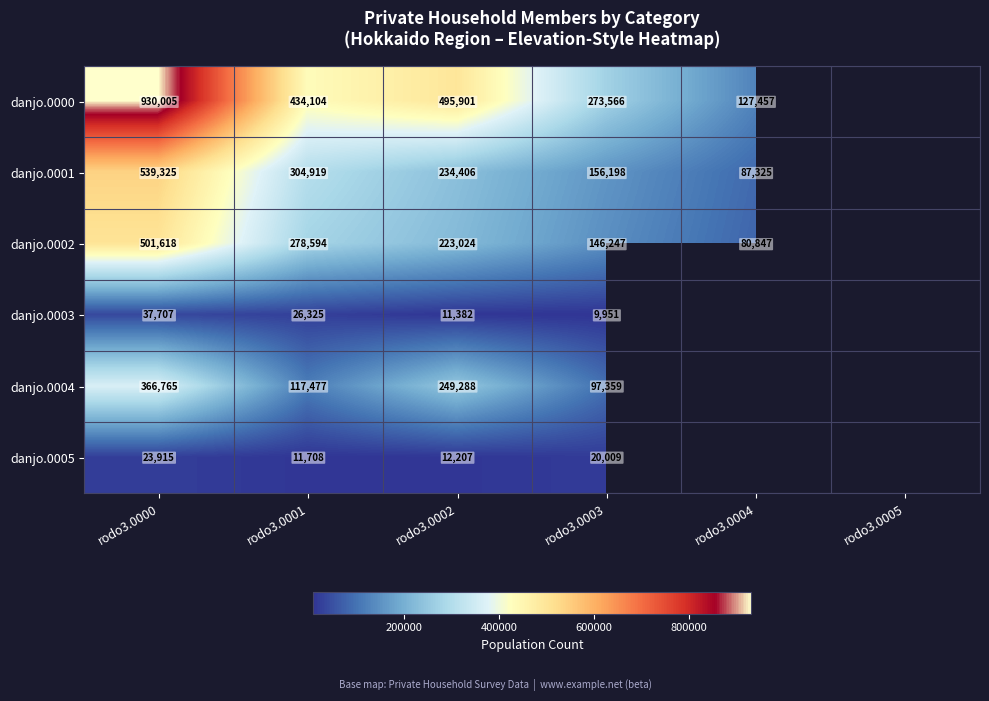

Is the value of danjo.0001 at rodo3.0002 greater than the value of danjo.0004 at rodo3.0001?

Yes